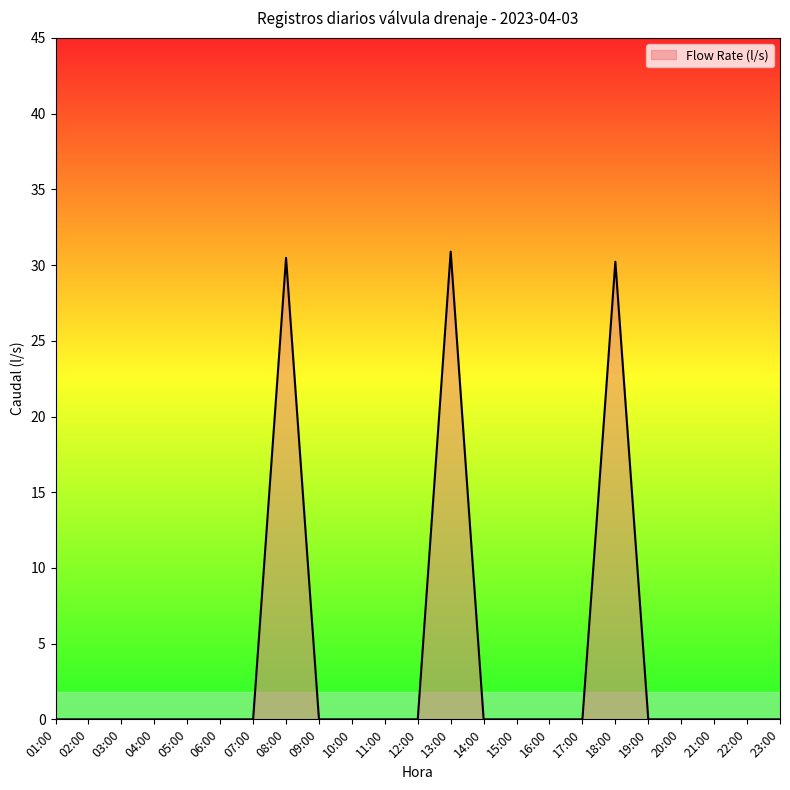

Does the chart display data point markers on the line(s)?

No